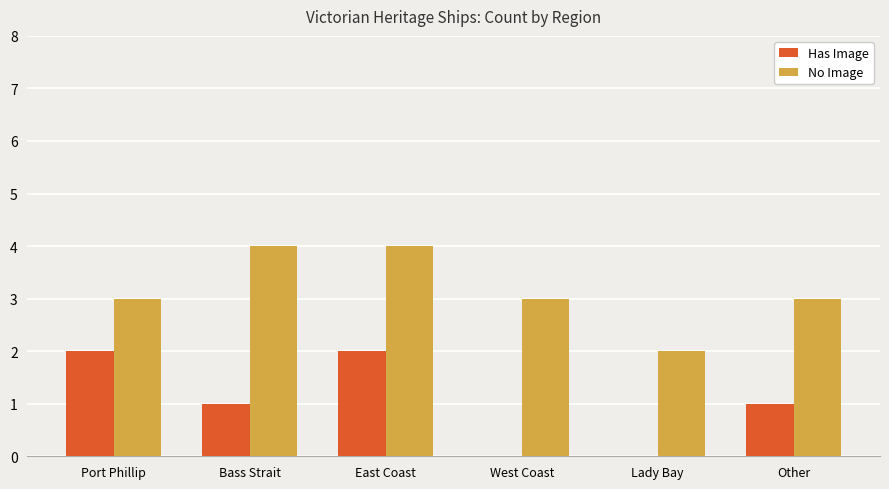

What is the approximate value of No Image at Other?

3